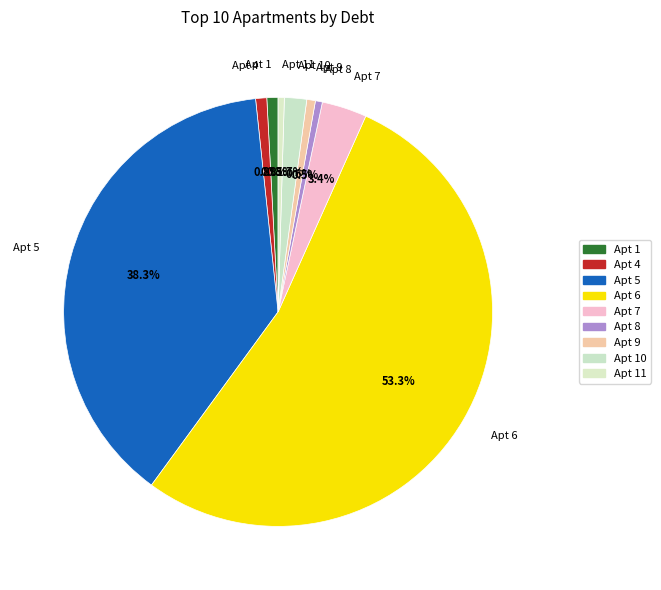

How many segments does this pie chart have?

9